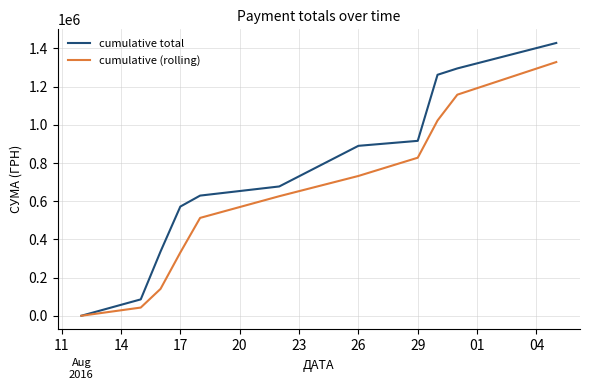

What is the maximum value shown in the chart?

1428252.1